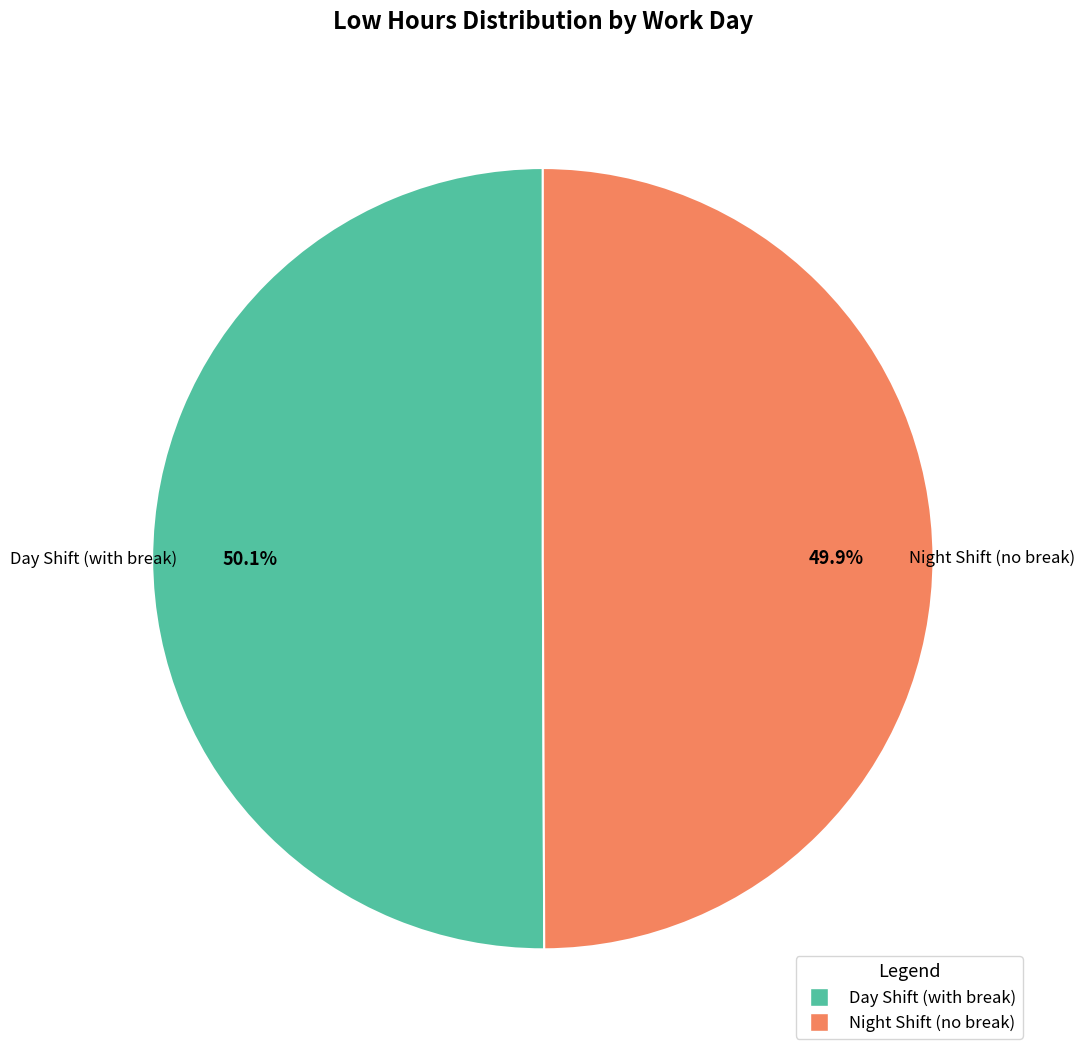

Is there any slice that represents more than half of the pie?

Yes